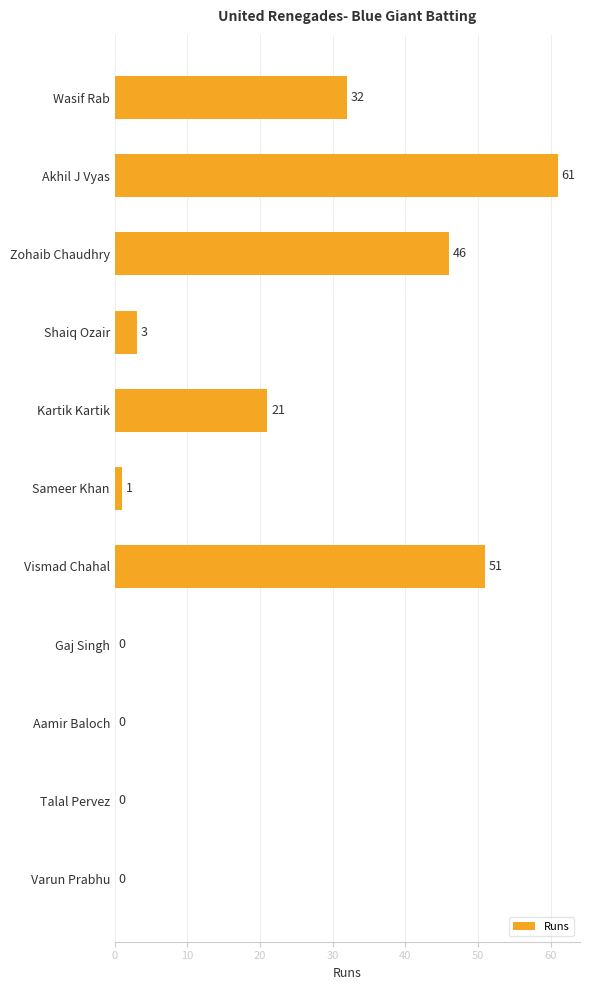

At which label is the value closest to 30?

Wasif Rab